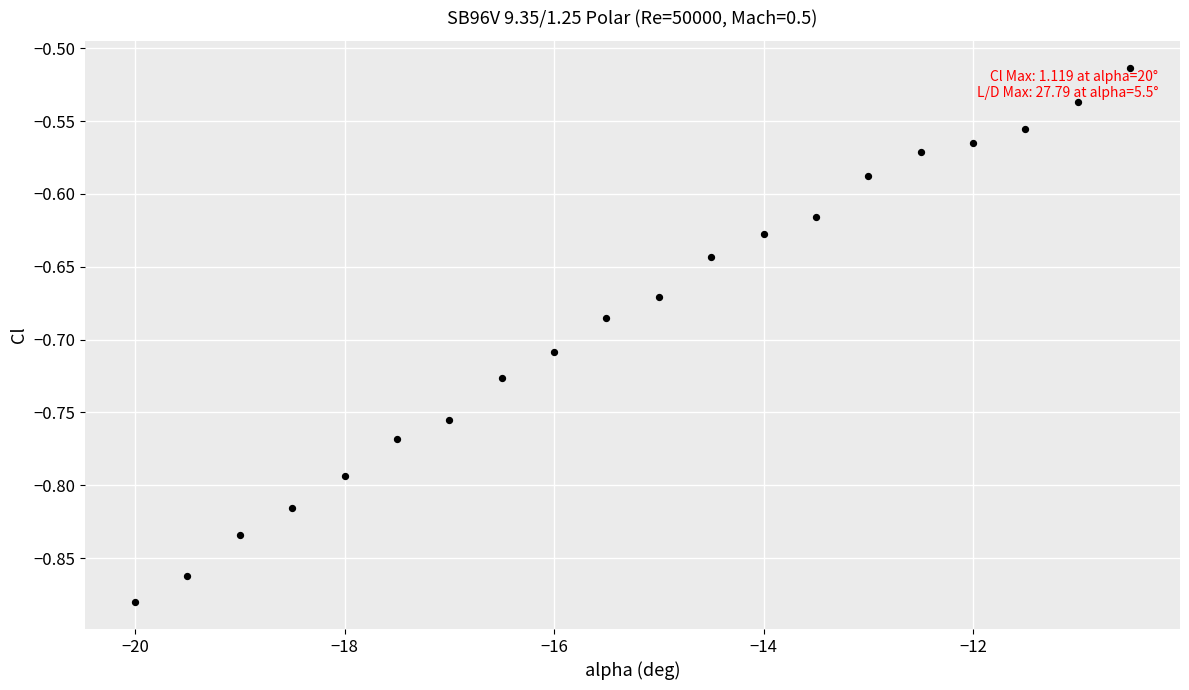

What is the range of X values (max minus min)?

9.5